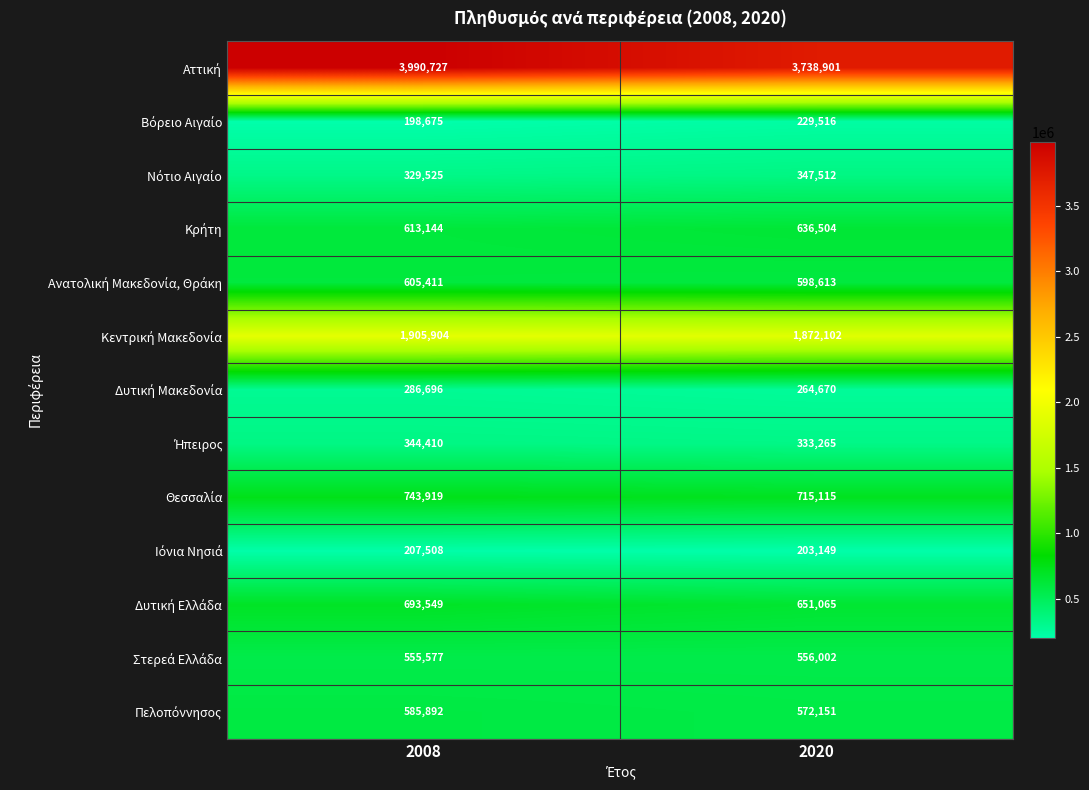

What is the maximum value shown in the chart?

3990727